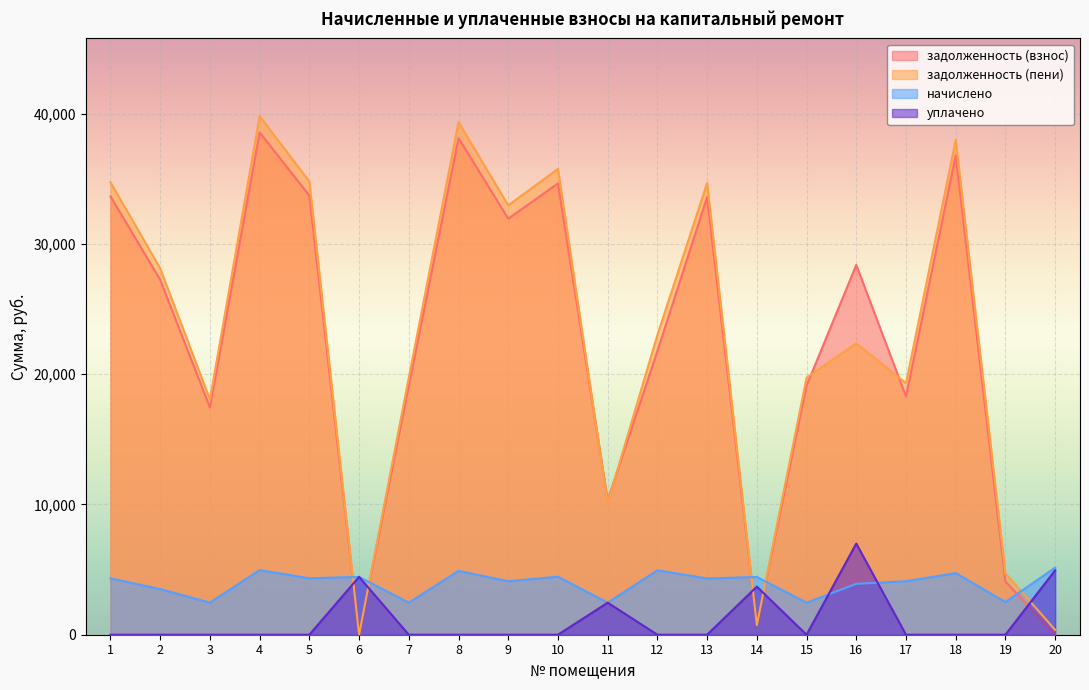

How many values in задолженность (пени) are above zero?

19